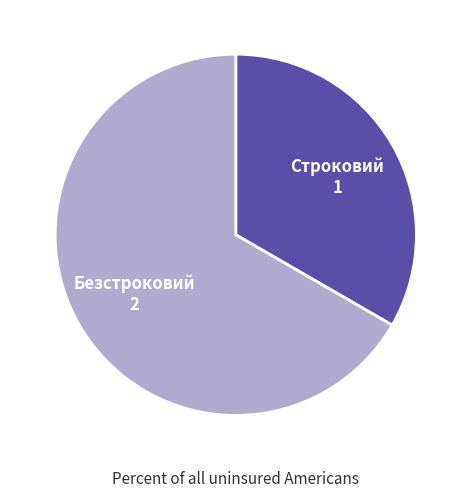

Which has a higher value, Строковий or Безстроковий?

Безстроковий